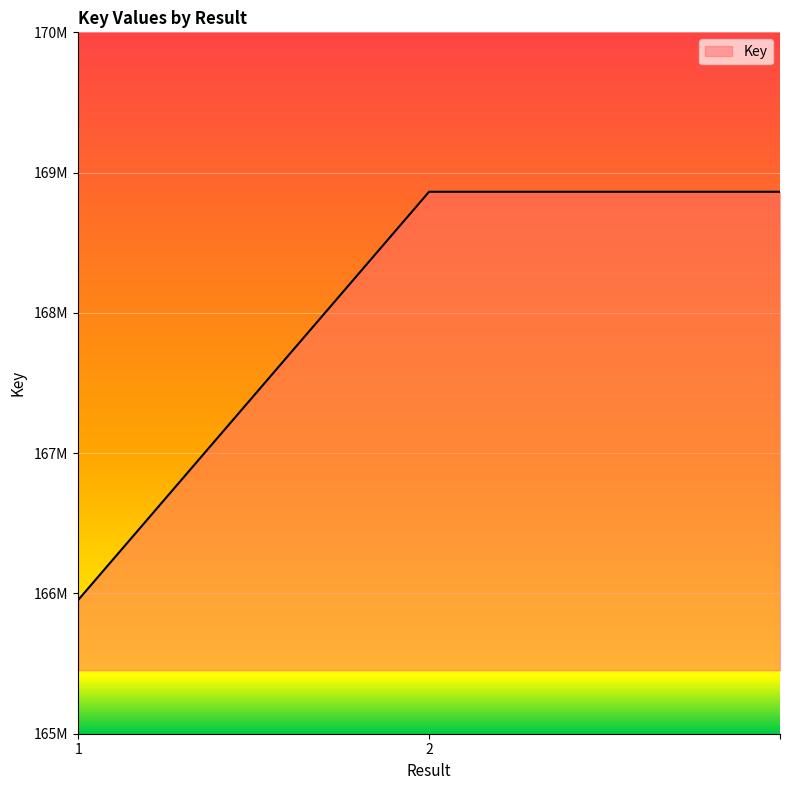

Does the chart have visible grid lines?

Yes